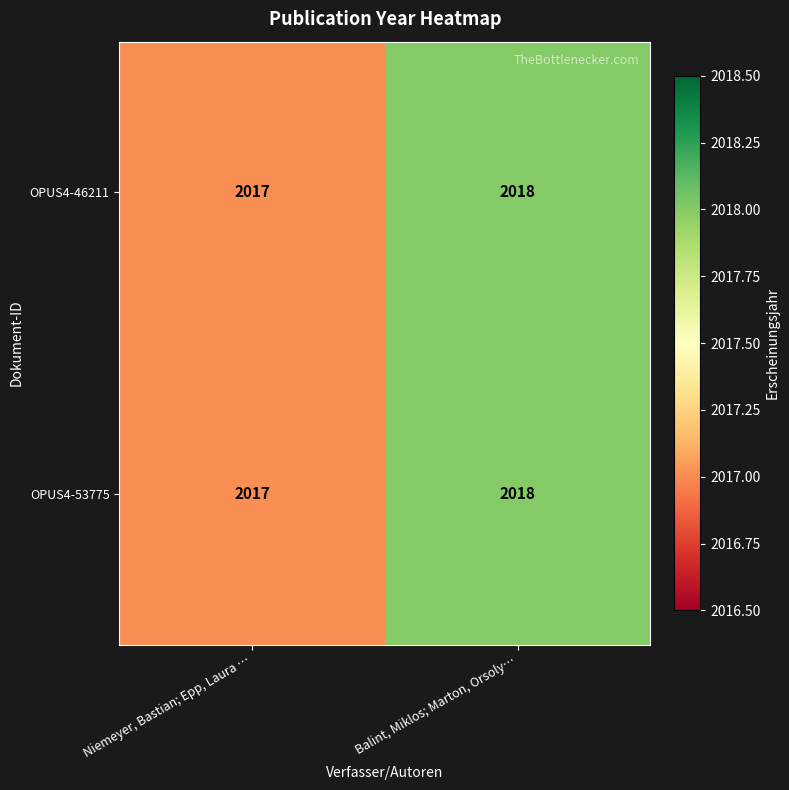

Reading left to right, transcribe all the data shown in this chart.

OPUS4-46211: Niemeyer, Bastian; Epp, Laura …=2017	Balint, Miklos; Marton, Orsoly…=2018
OPUS4-53775: Niemeyer, Bastian; Epp, Laura …=2017	Balint, Miklos; Marton, Orsoly…=2018